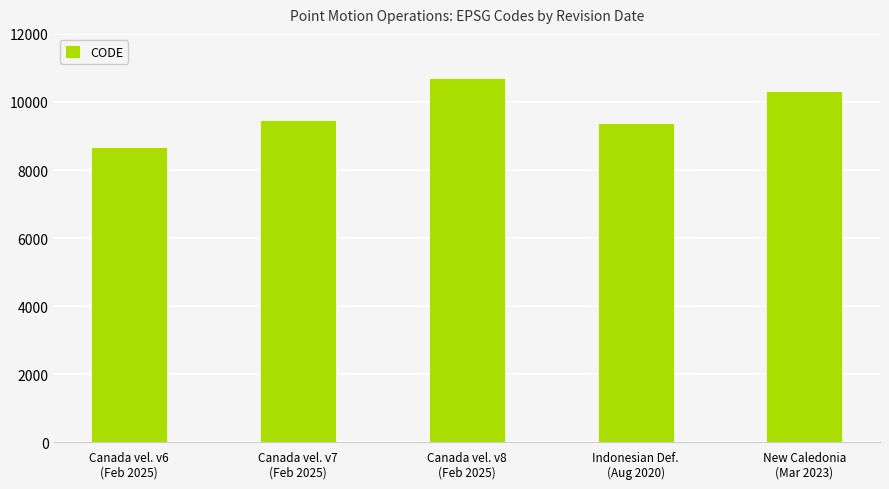

How many data points does each series have?

5